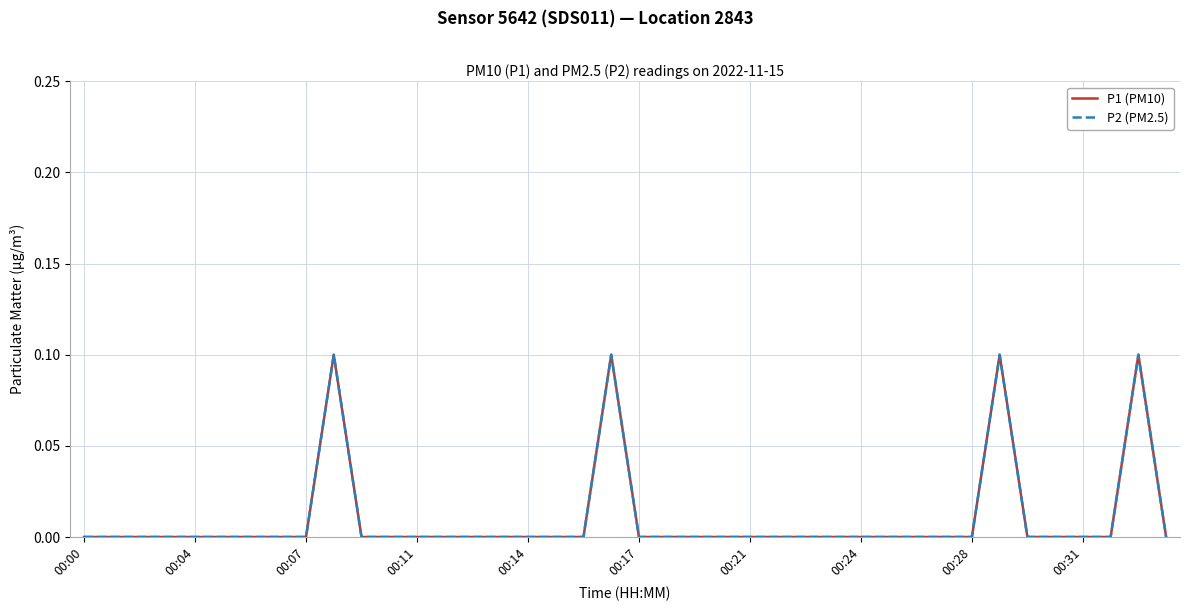

What is the sum of all P1 (PM10) values?

0.4